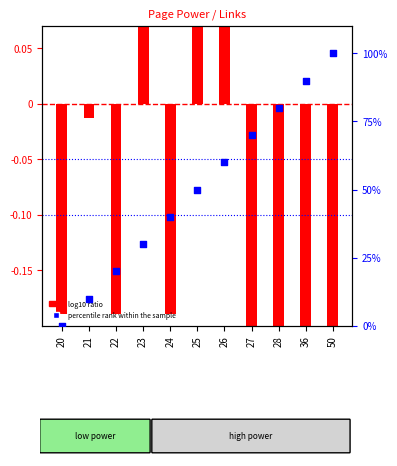

What are all the series names shown in the legend?

log10 ratio, percentile rank within the sample